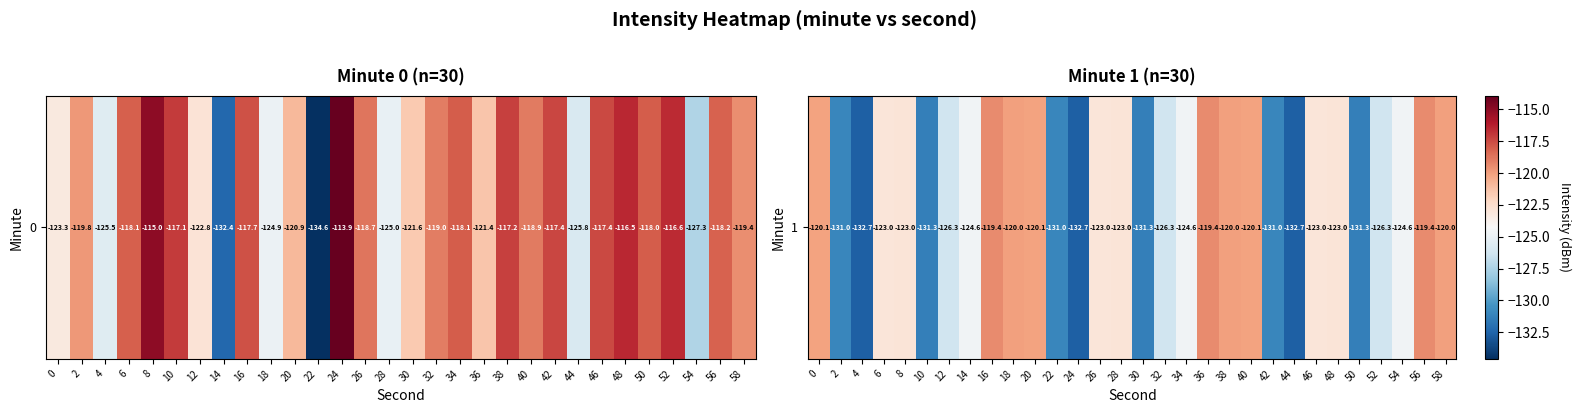

Reading left to right, transcribe all the data shown in this chart.

0=-120.1	2=-131.0	4=-132.7	6=-123.0	8=-123.0	10=-131.3	12=-126.3	14=-124.6	16=-119.4	18=-120.0	20=-120.1	22=-131.0	24=-132.7	26=-123.0	28=-123.0	30=-131.3	32=-126.3	34=-124.6	36=-119.4	38=-120.0	40=-120.1	42=-131.0	44=-132.7	46=-123.0	48=-123.0	50=-131.3	52=-126.3	54=-124.6	56=-119.4	58=-120.0